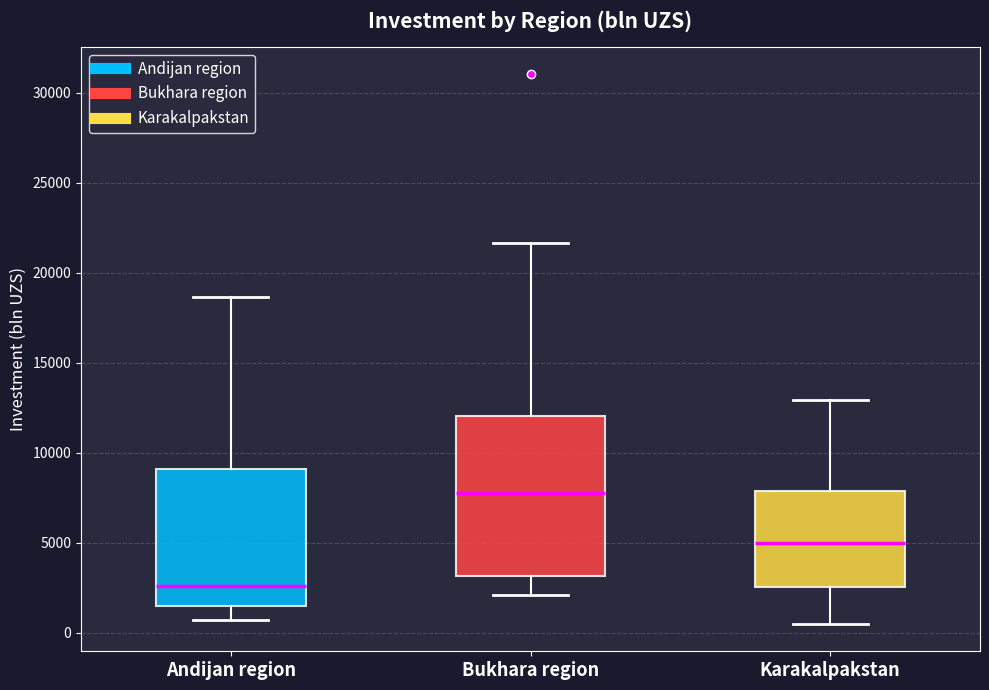

Where does the upper whisker of the box for Bukhara region end on the y-axis? The values are not printed on the chart, so give them approximately, as read against the axis.

21500